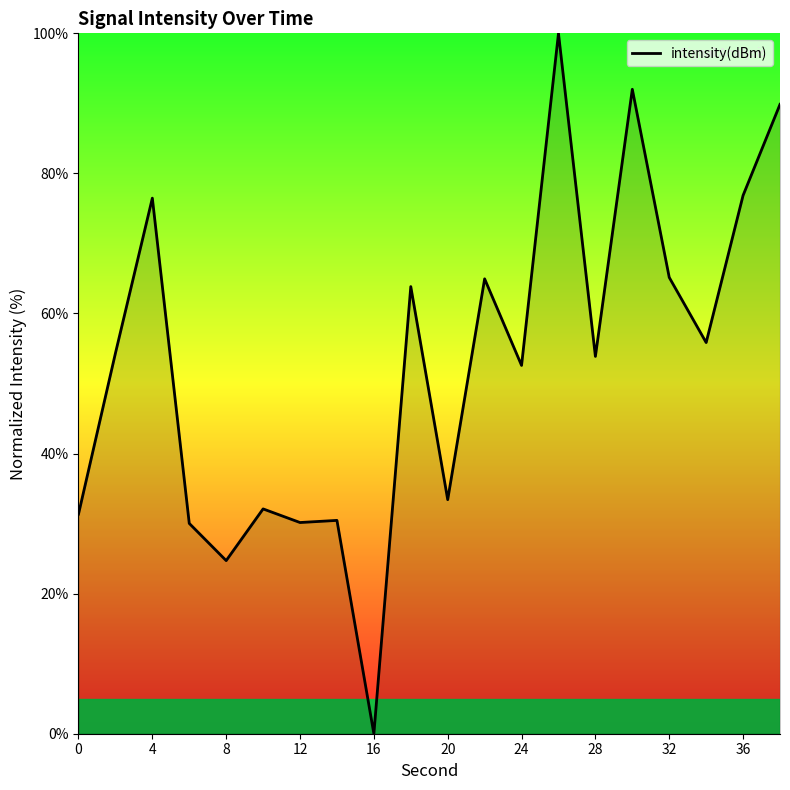

What is the difference between the maximum and minimum values?

100.0